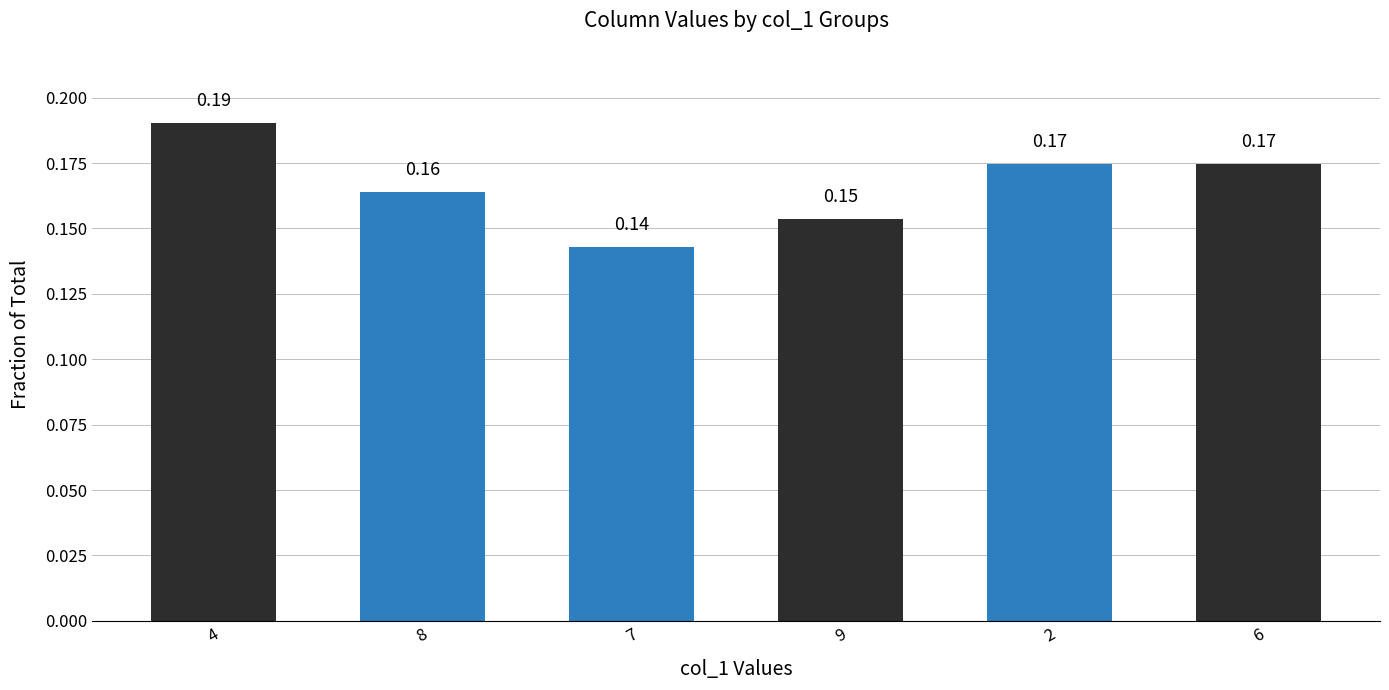

What position from the right is 4?

6